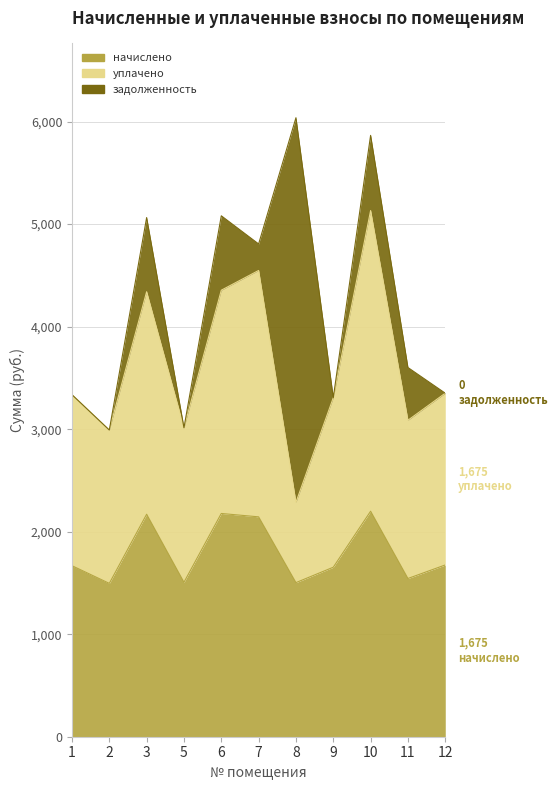

Which has a higher value, 5 or 12?

12